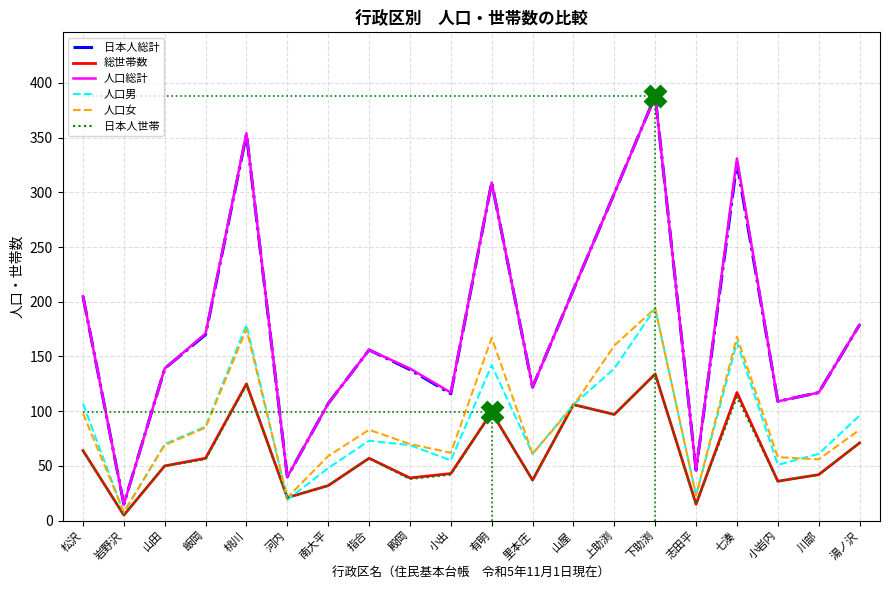

What are all the series names shown in the legend?

日本人総計, 総世帯数, 人口総計, 人口男, 人口女, 日本人世帯